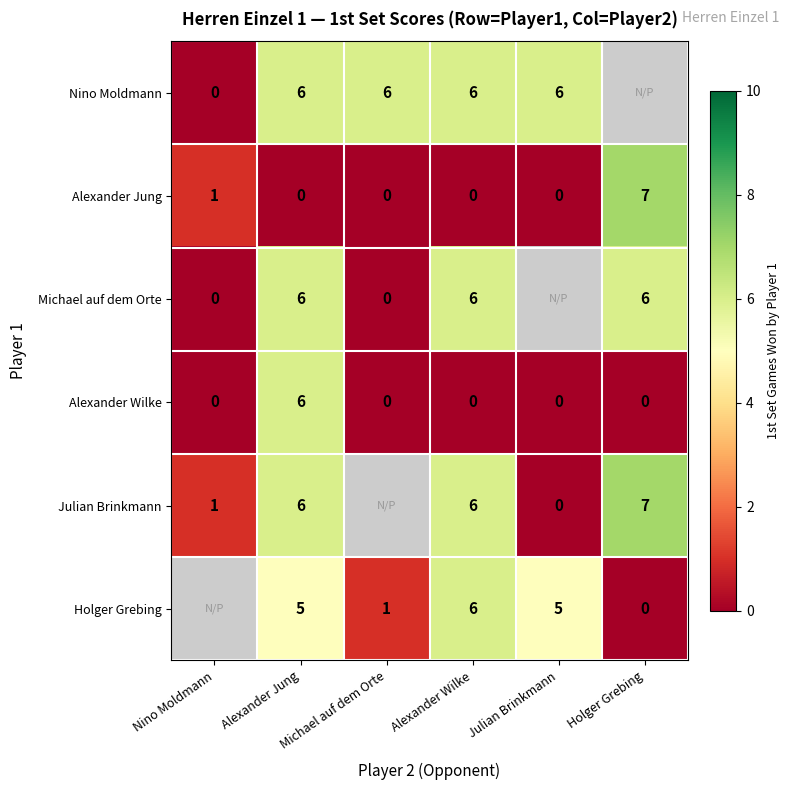

What is the total value across all series at Alexander Jung?

29